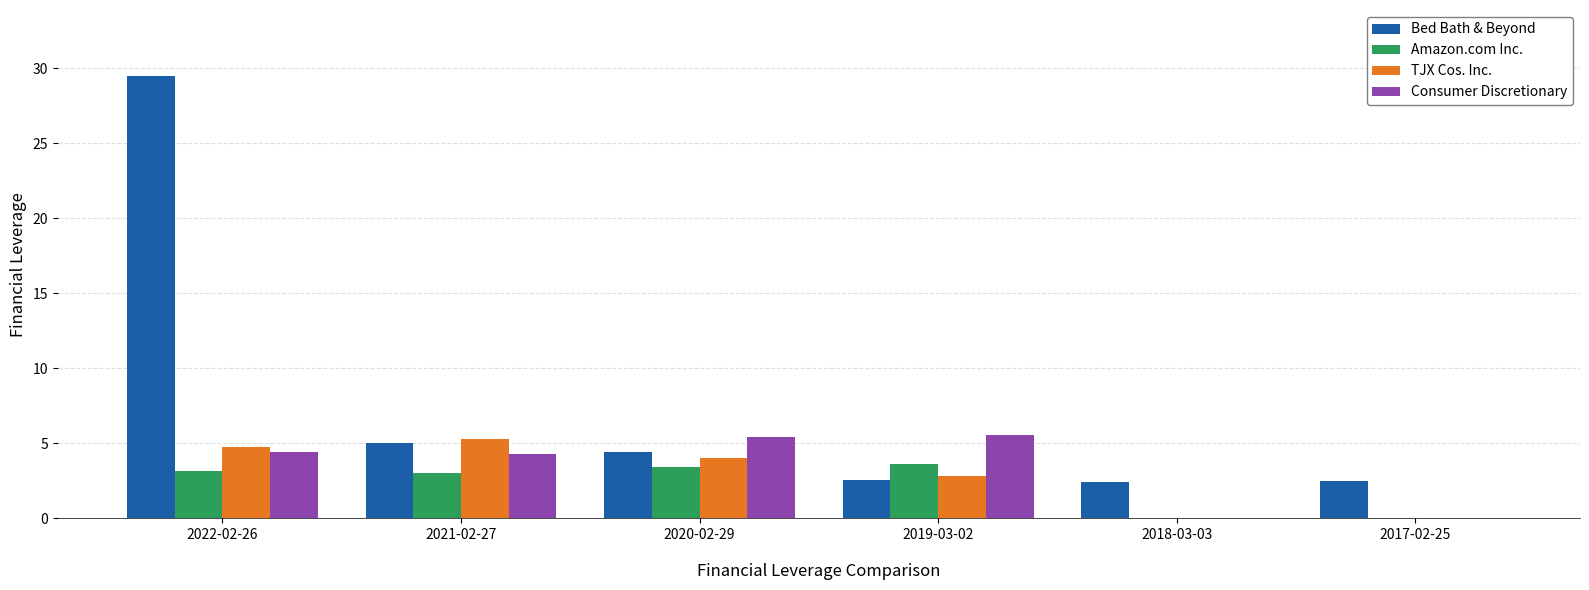

What is the average value of the TJX Cos. Inc. series?

2.8